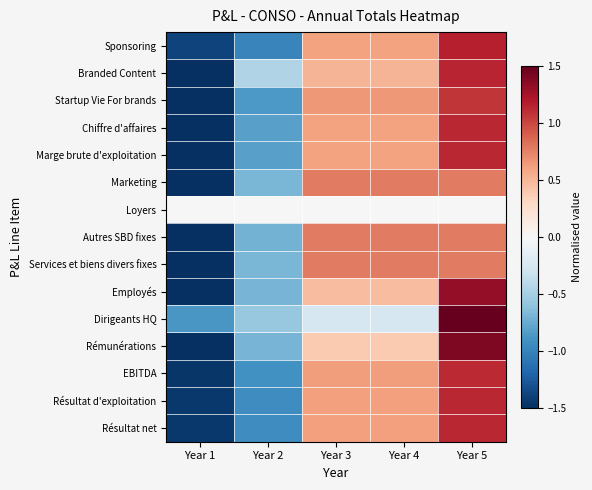

At which category is the sum across all series the highest?

Year 5